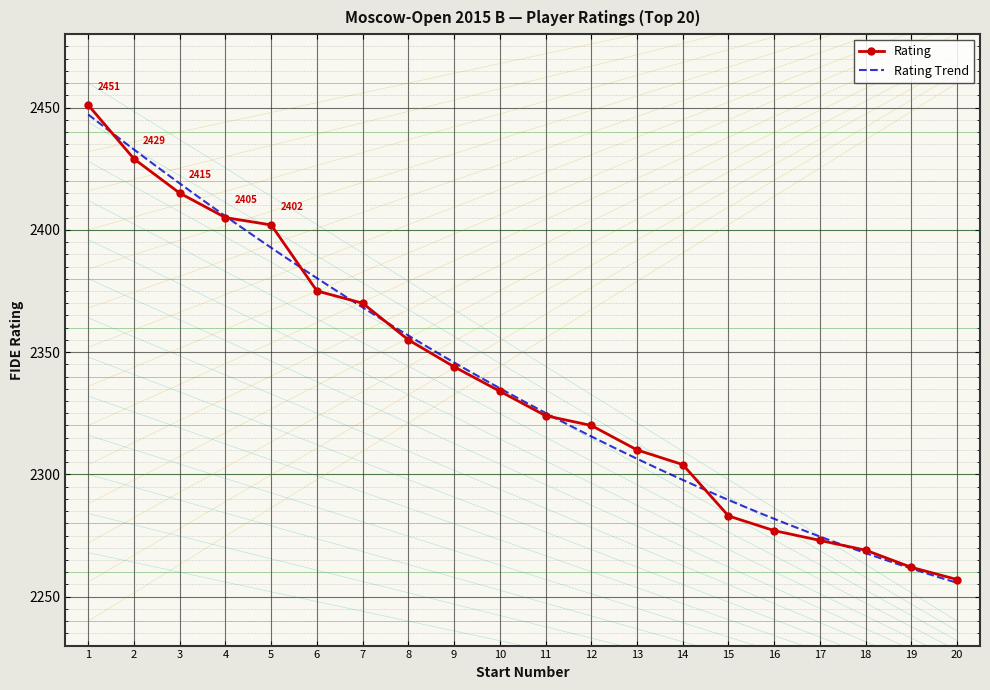

Reading right to left, what are all the values shown in this chart?

2257	2262	2269	2273	2277	2283	2304	2310	2320	2324	2334	2344	2355	2370	2375	2402	2405	2415	2429	2451